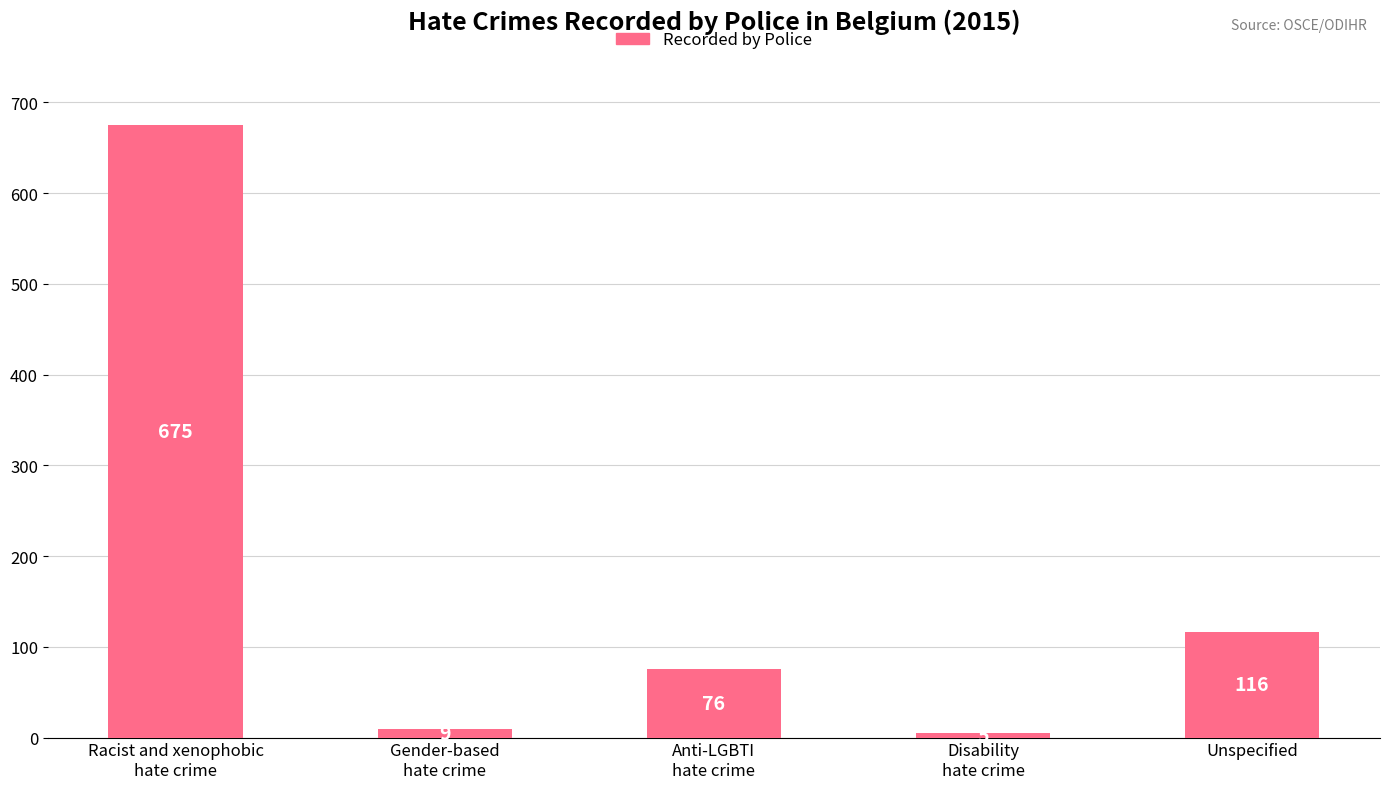

Are the bars horizontal?

No